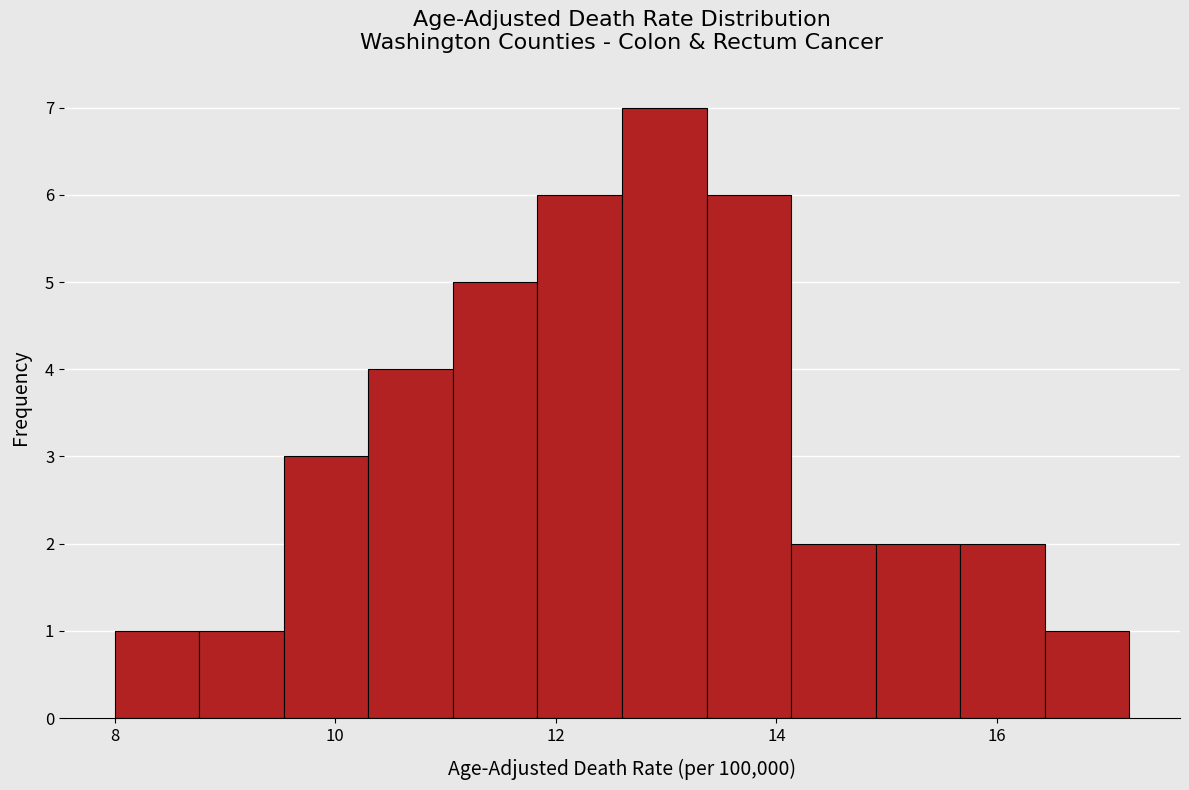

Around what value on the x-axis is the tallest bar? Give the approximate position of its centre, as read against the axis.

13.0